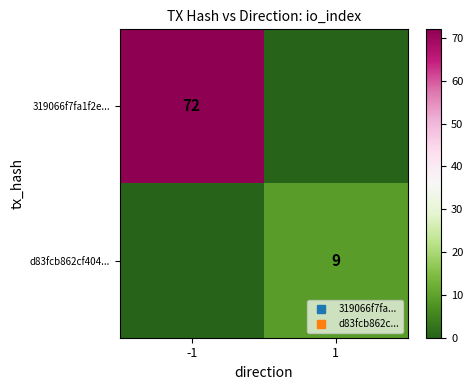

Rank the series at 1 from lowest to highest value.

319066f7fa1f2e..., d83fcb862cf404...